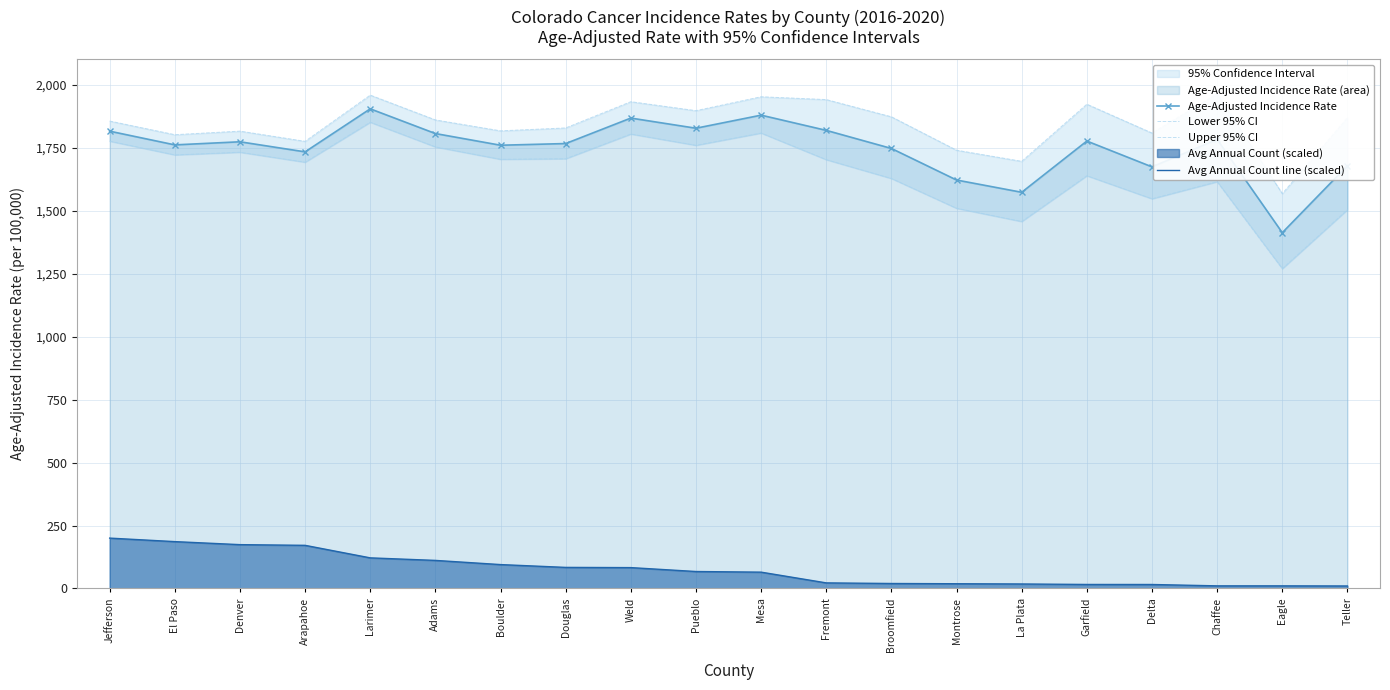

What is the label of the 16th point from the left?

Garfield